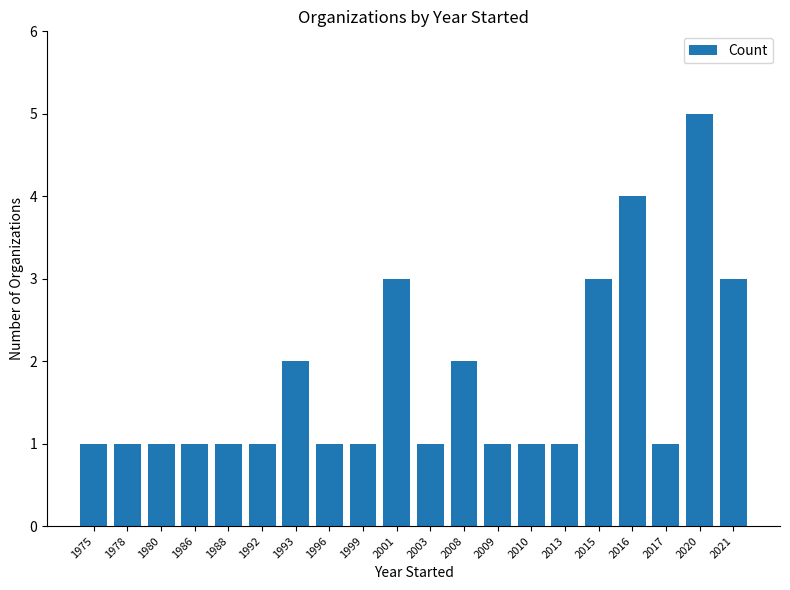

Approximately how many times larger is the value at 2013 compared to 1999?

1.0